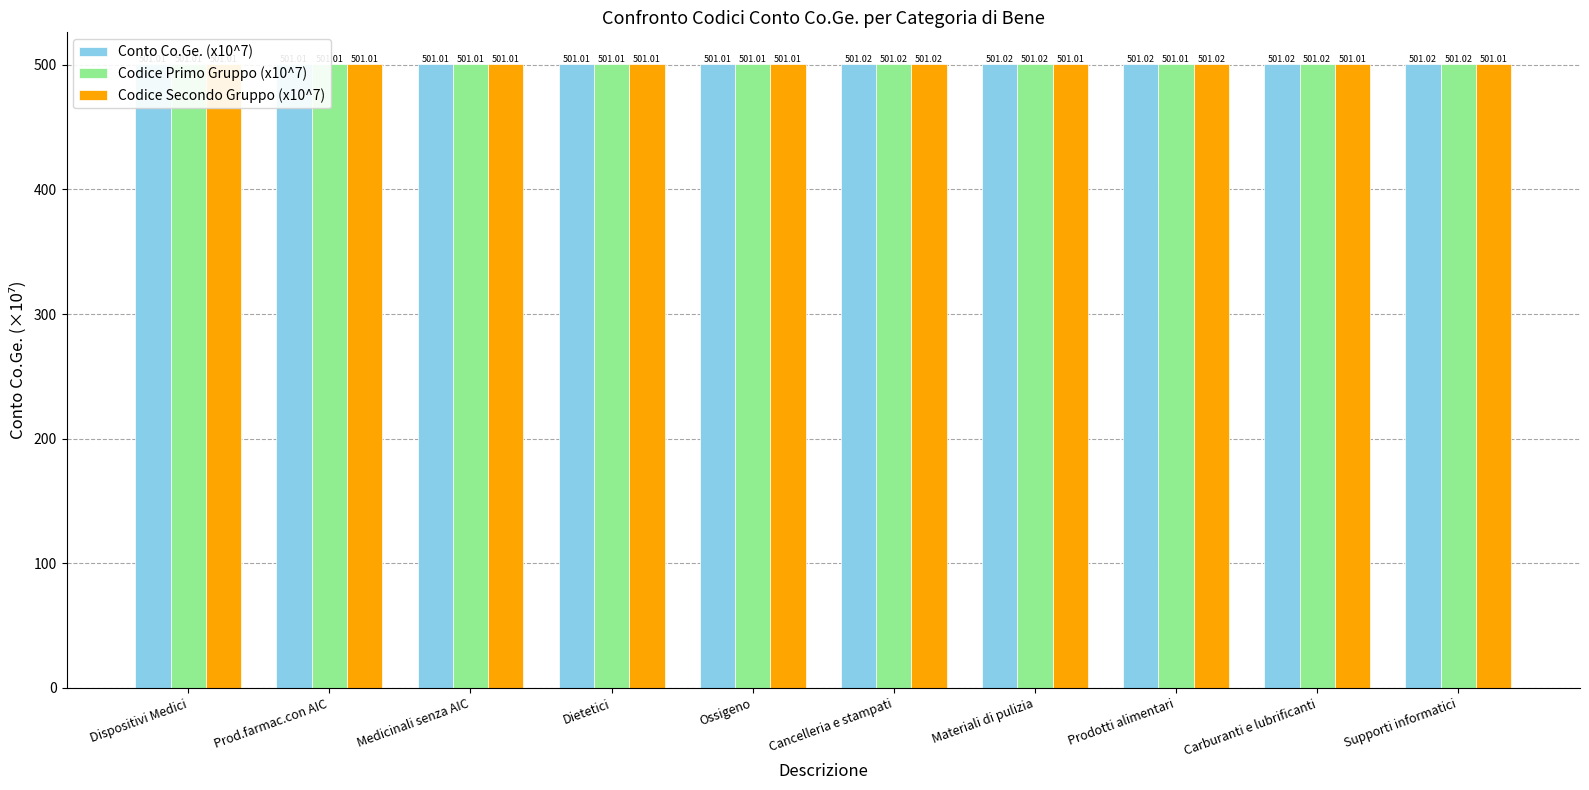

What is the maximum value shown in the chart?

501.0